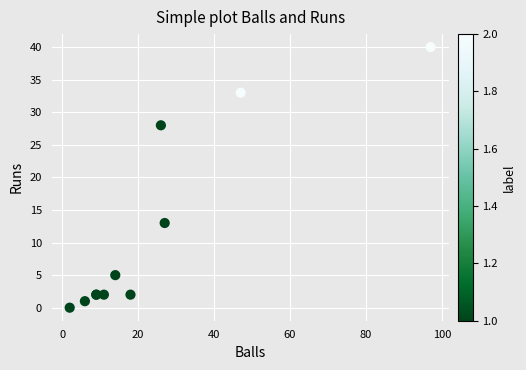

What Y value in the scatter plot is closest to 20?

13